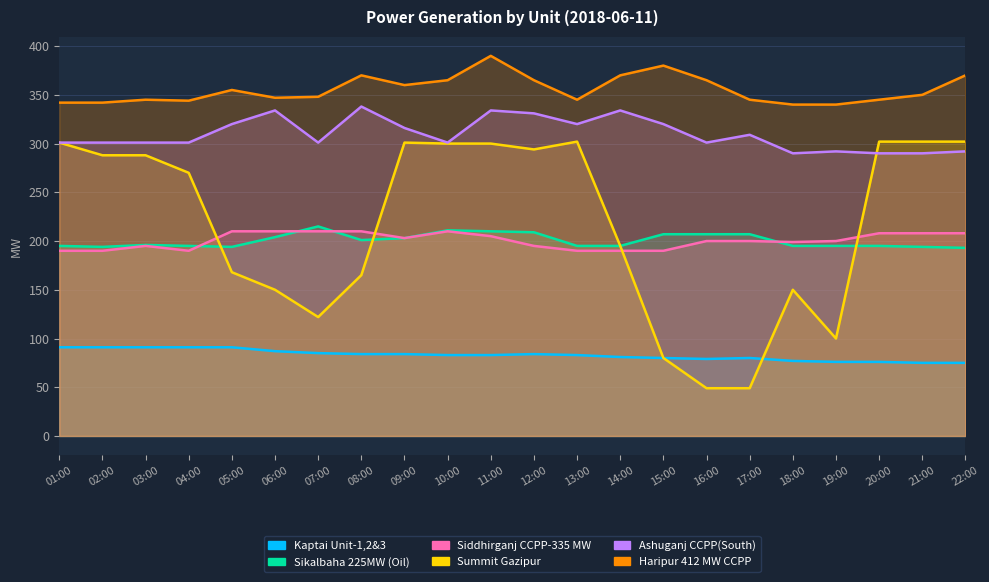

True or false: Siddhirganj CCPP-335 MW has a value of 124 at 07:00.

False